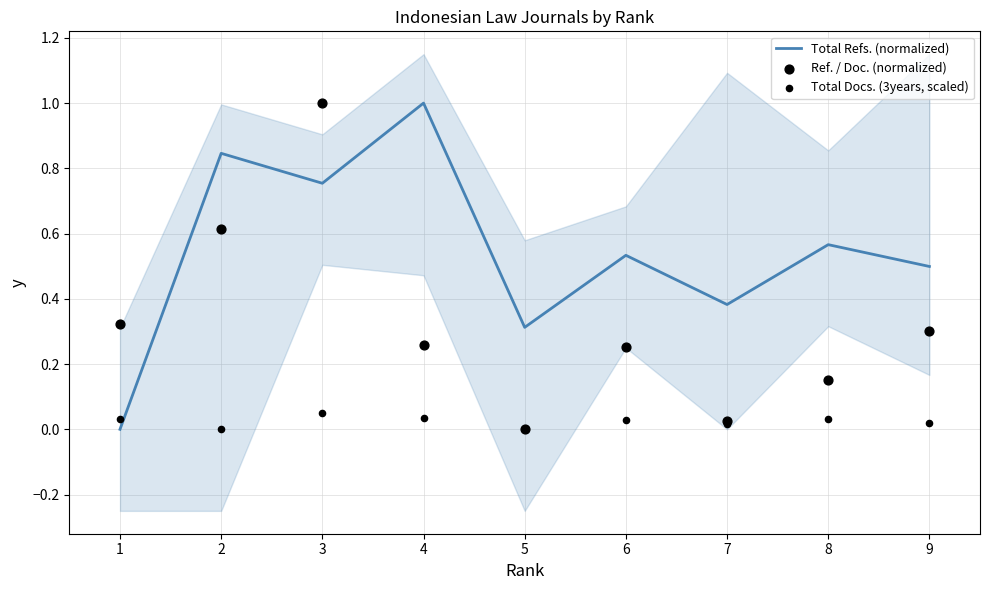

At how many categories does at least one series exceed 0?

9